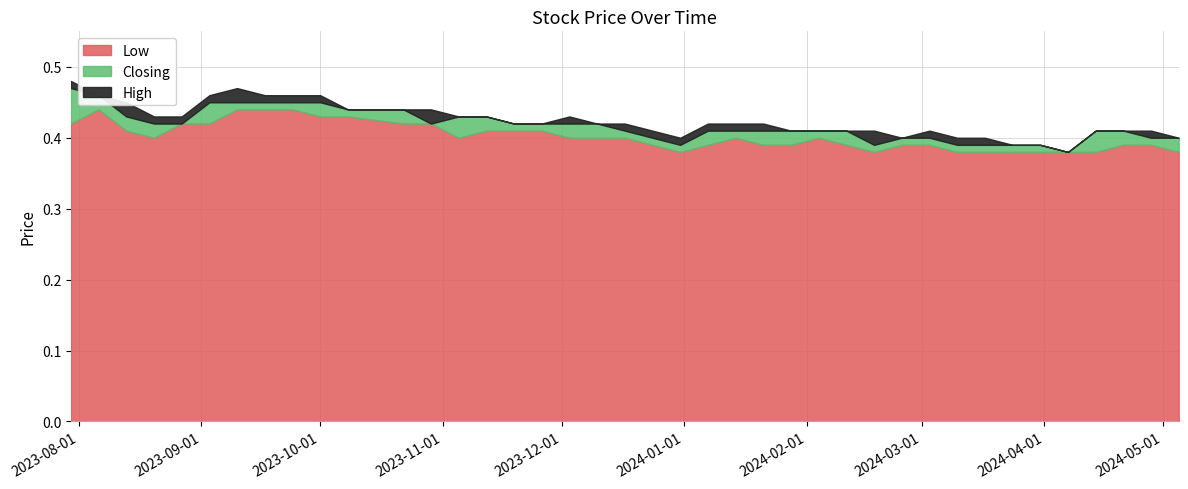

Which category has the highest value in the Closing series?

30/07/2023